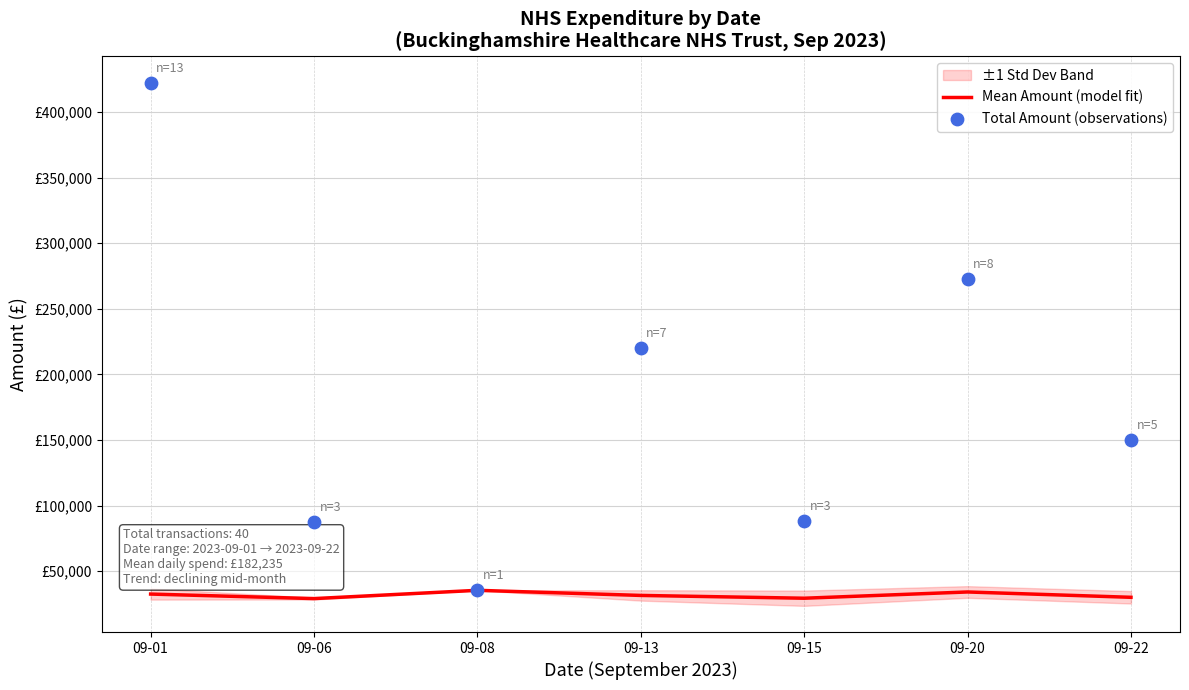

Which series contains the lowest Y value?

Mean Amount (model fit)